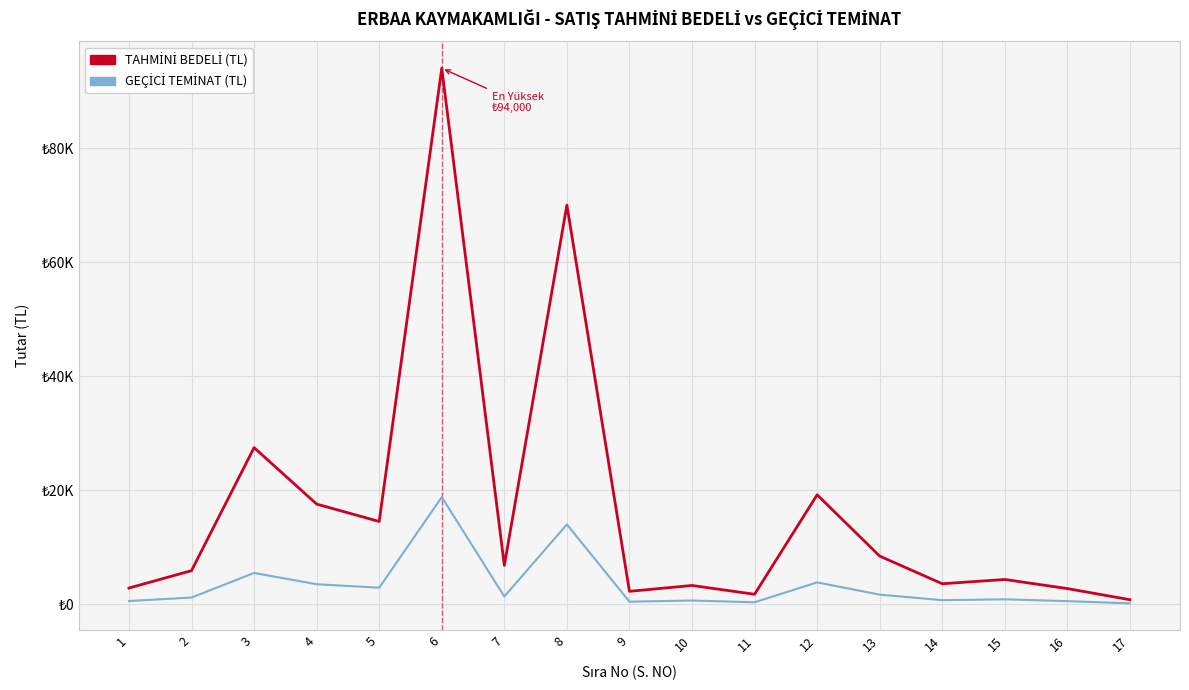

Which series has the largest total across all categories?

TAHMİNİ BEDELİ (TL)